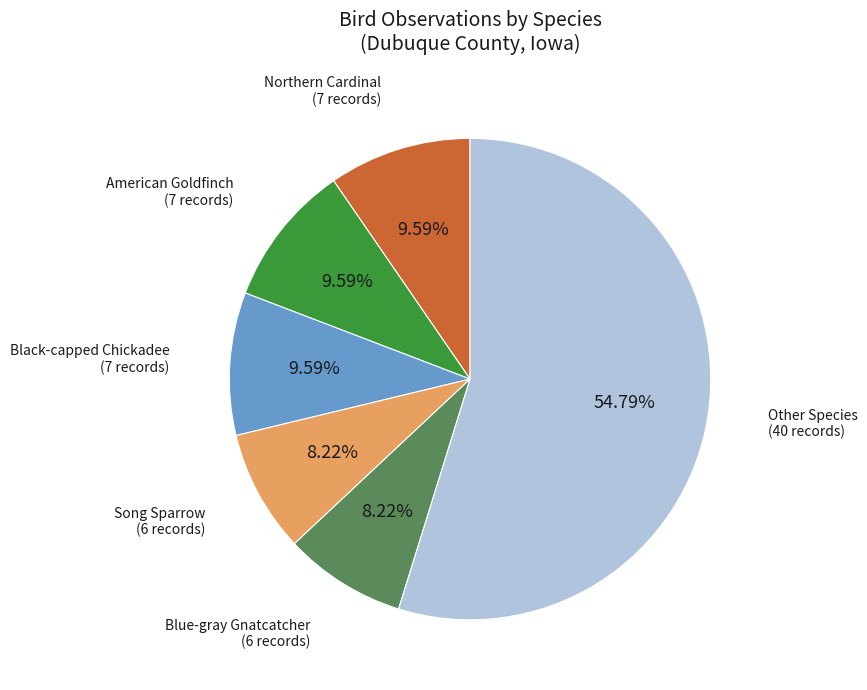

Does any single category account for the majority?

Yes